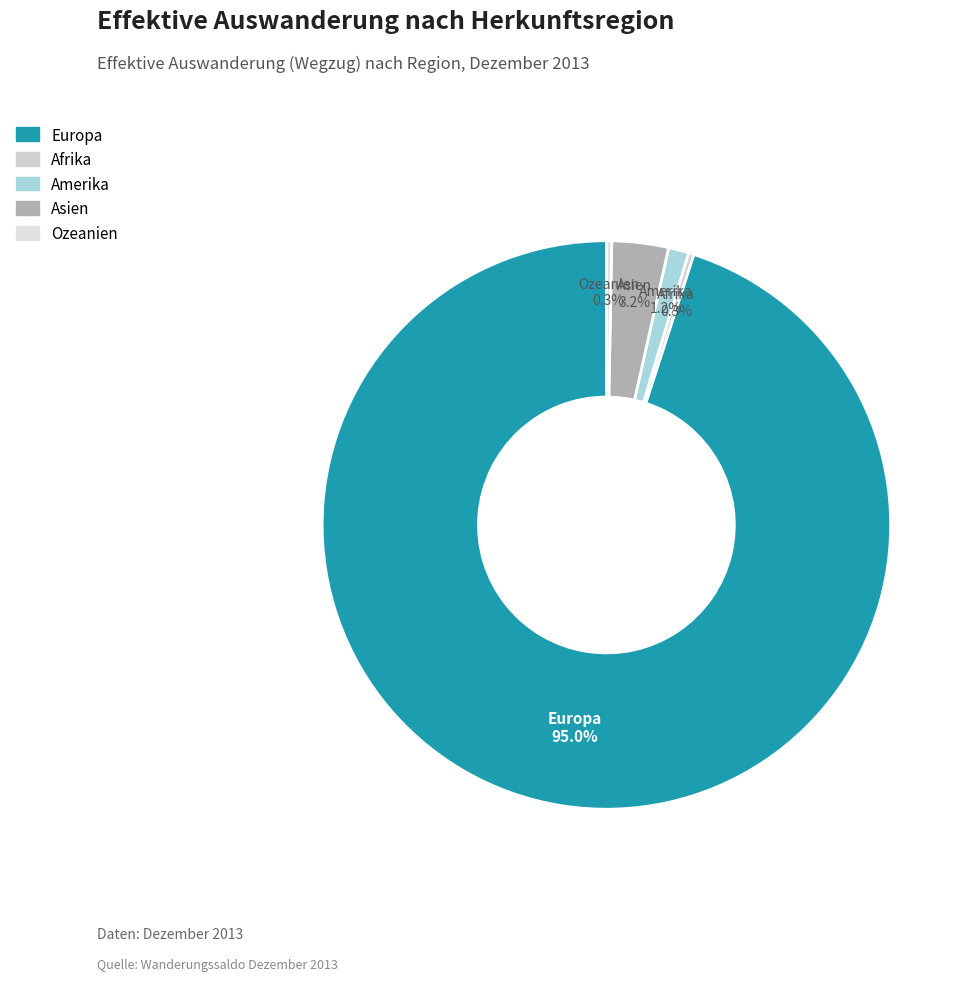

Between Ozeanien and Europa, which is larger?

Europa